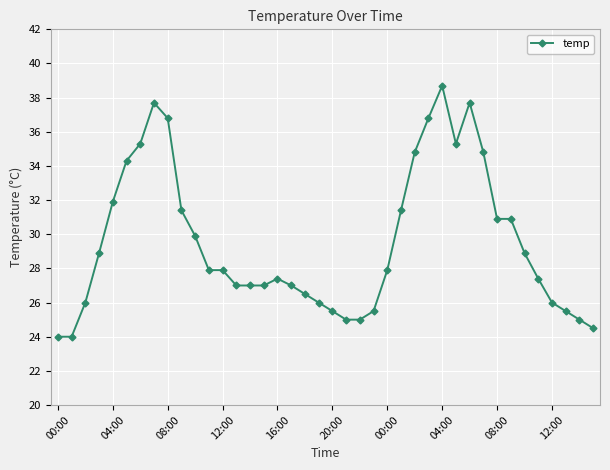

What is the difference between the maximum and second lowest values?

14.7